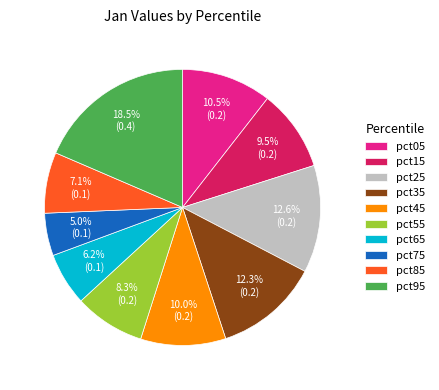

Which category has the biggest portion of the pie?

pct95